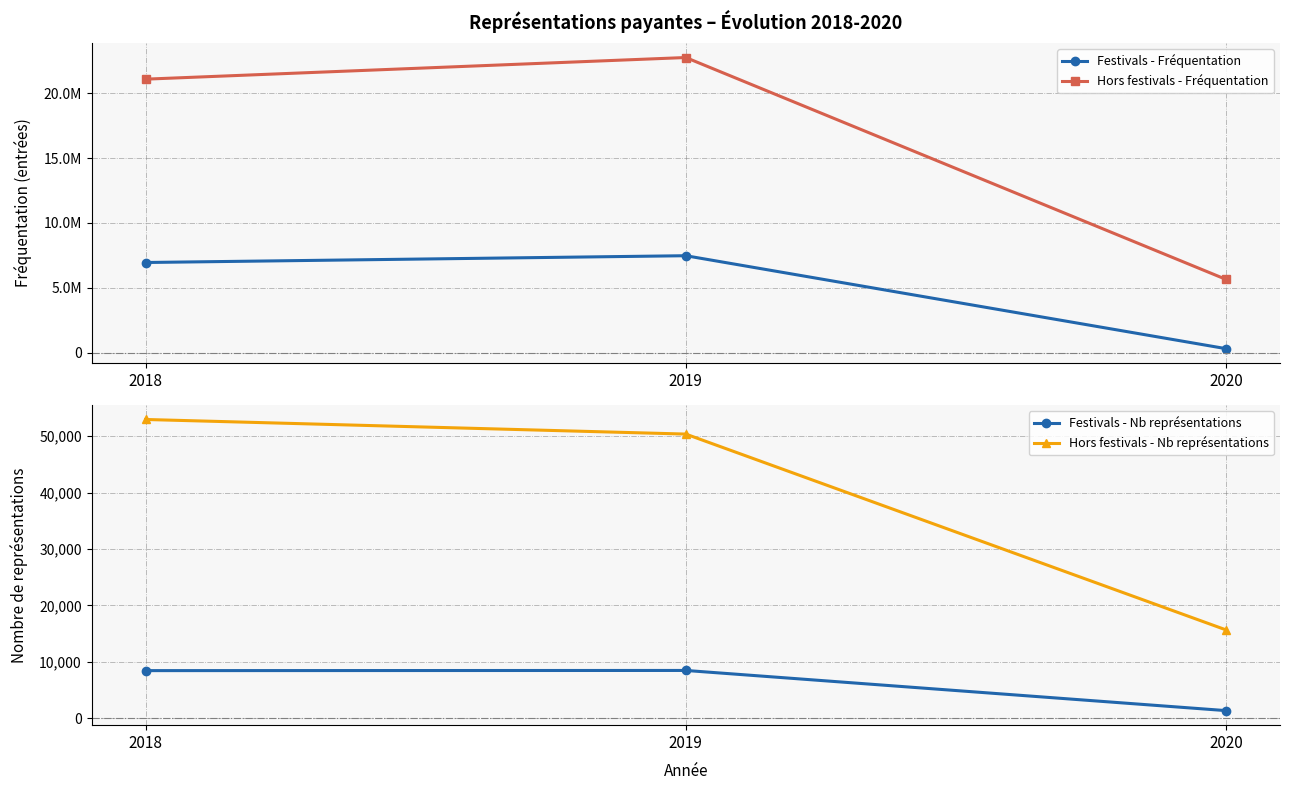

What is the average value of the Hors festivals - Nb représentations series?

39658